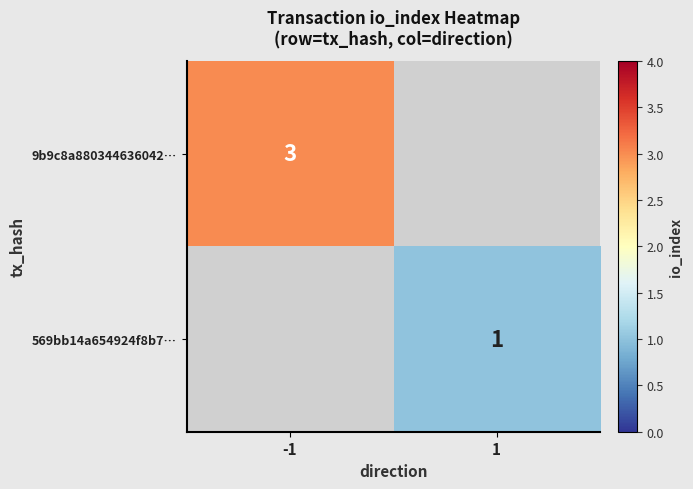

True or false: 569bb14a654924f8b7… has a value of 1 at 1.

True